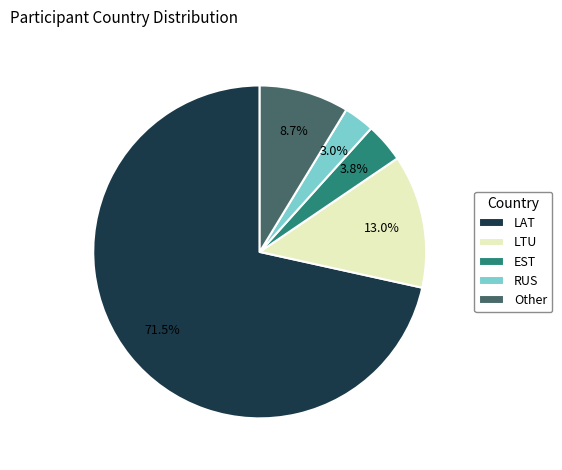

What percentage is NOT represented by Other?

91.3%